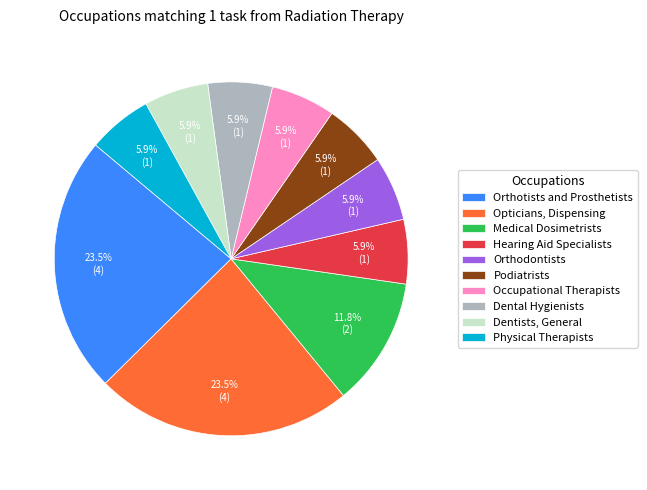

Between Orthotists and Prosthetists and Dental Hygienists, which is larger?

Orthotists and Prosthetists